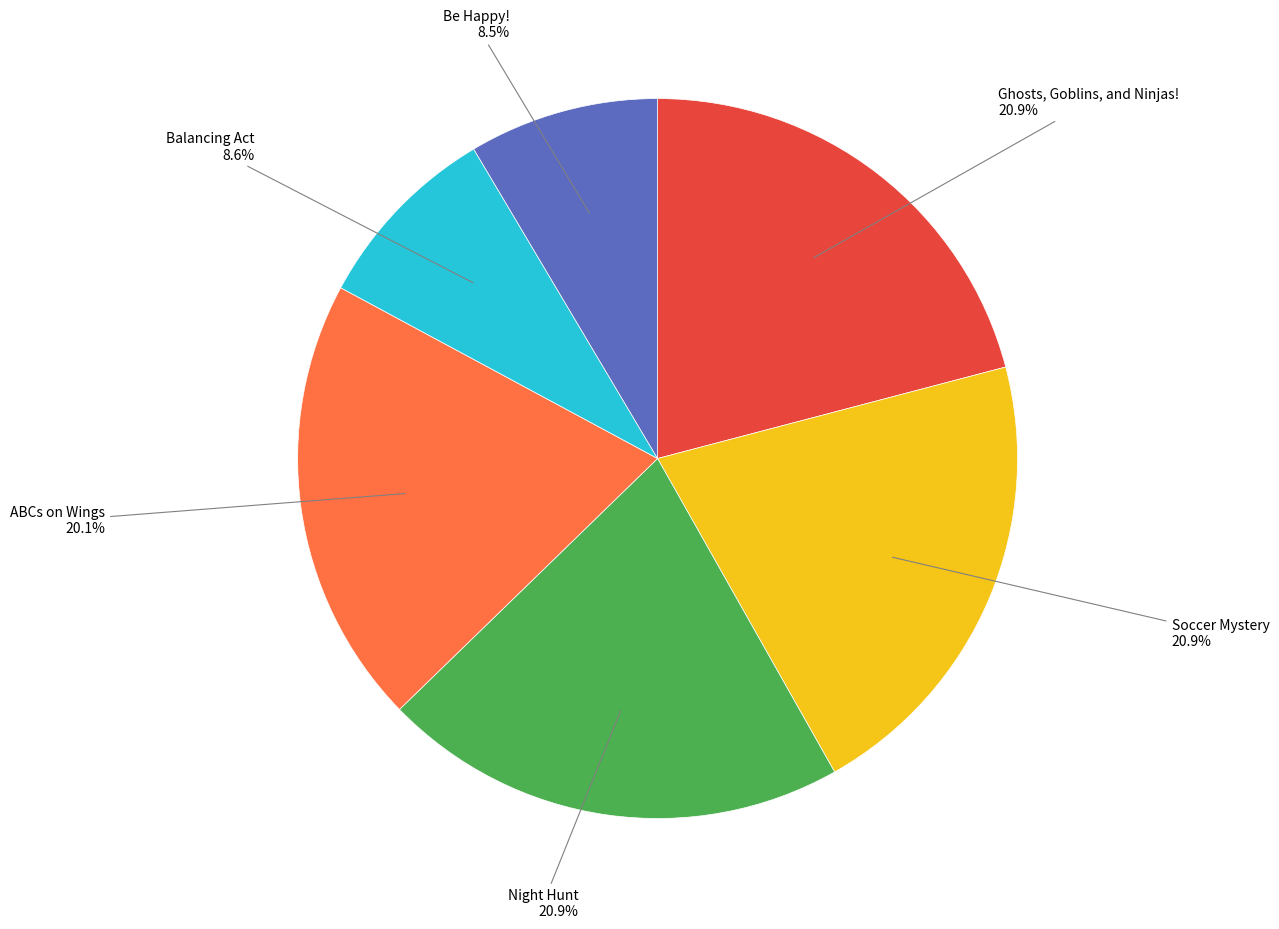

Which has a higher value, Soccer Mystery or Balancing Act?

Soccer Mystery